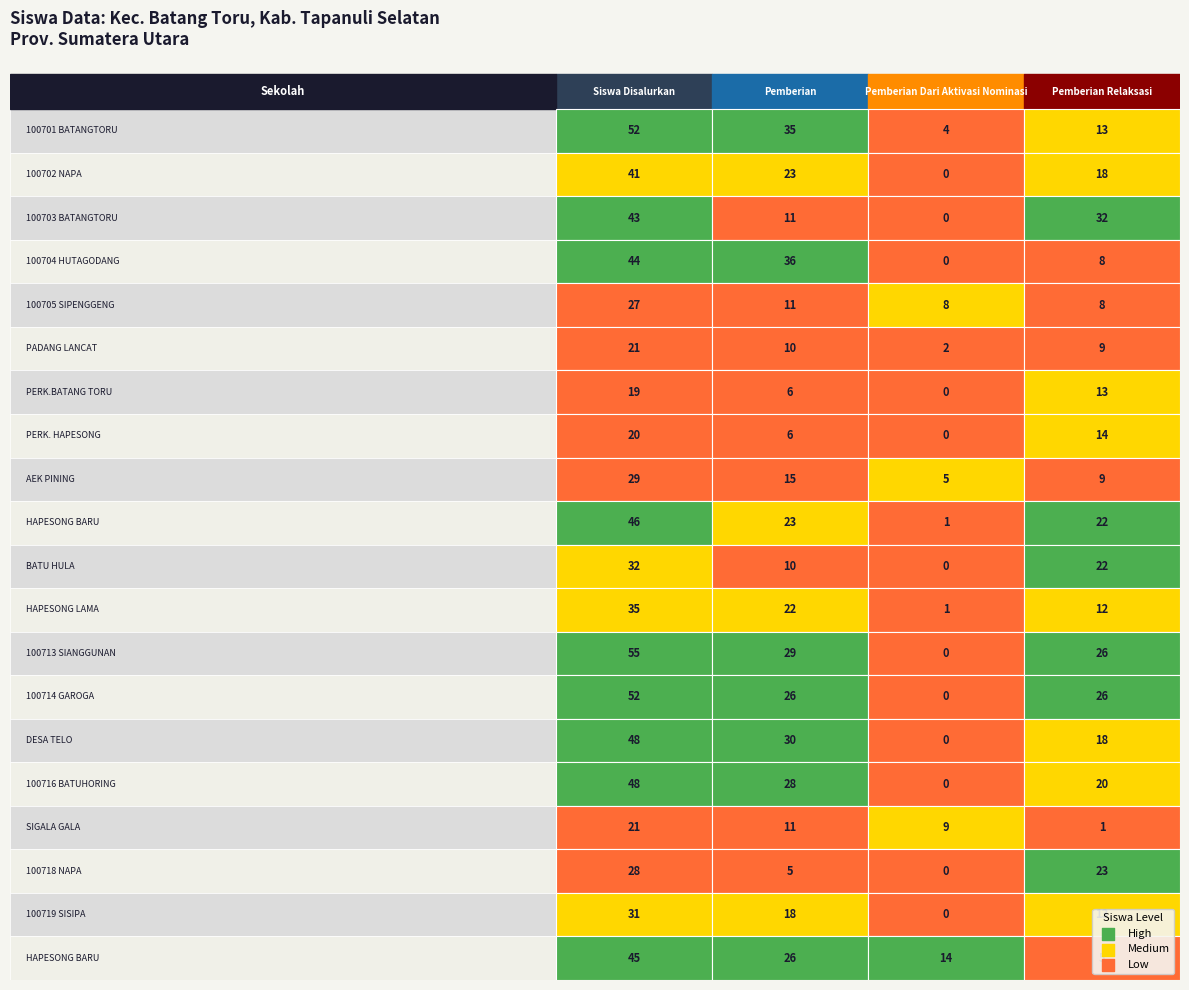

What is the sum of the SDN NO. 100712 HAPESONG LAMA values at Pemberian Dari Aktivasi Nominasi and Pemberian?

23